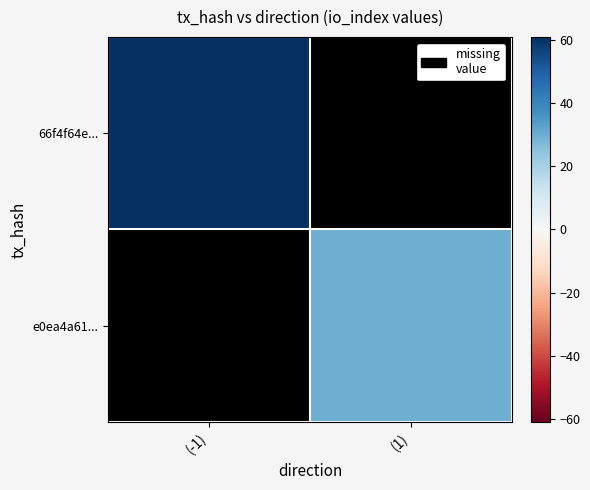

List the series in order of their peak value, highest first.

66f4f64e..., e0ea4a61...